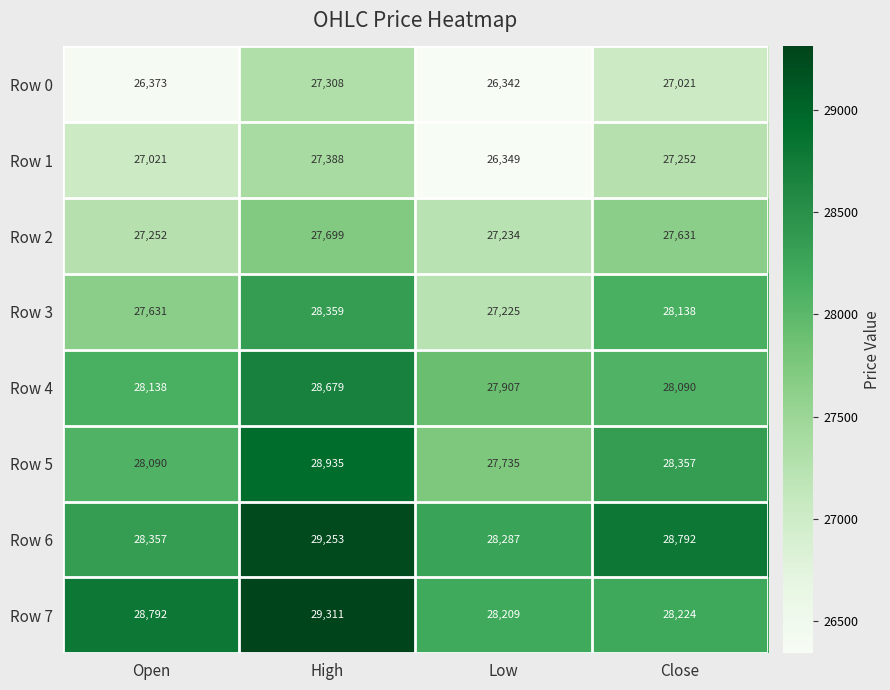

What is the total value across all series at Close?

223505